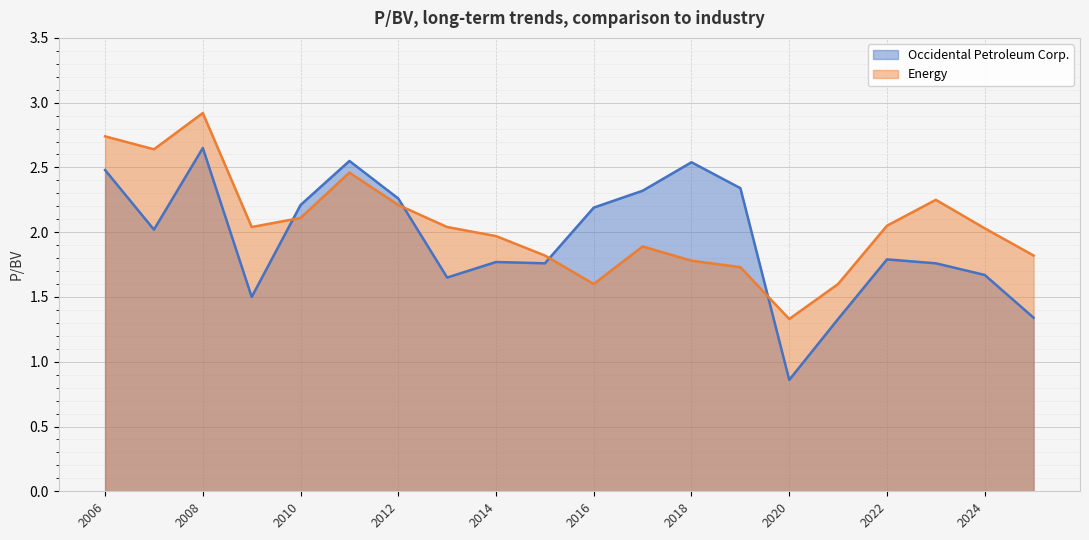

True or false: Energy has more than 0 interior local peaks.

True